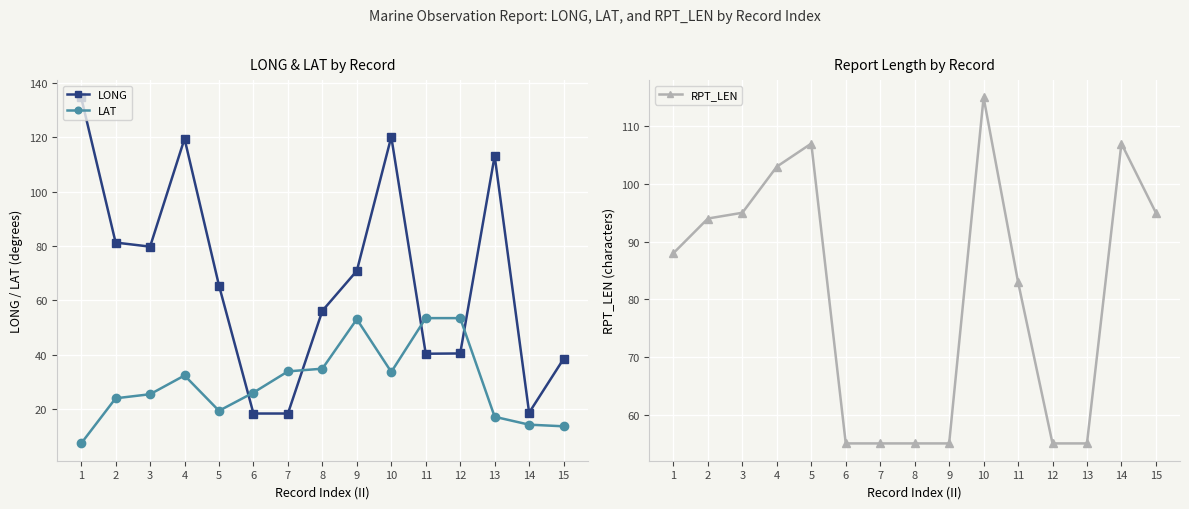

The value of RPT_LEN at 8 is 33.5. True or false?

False